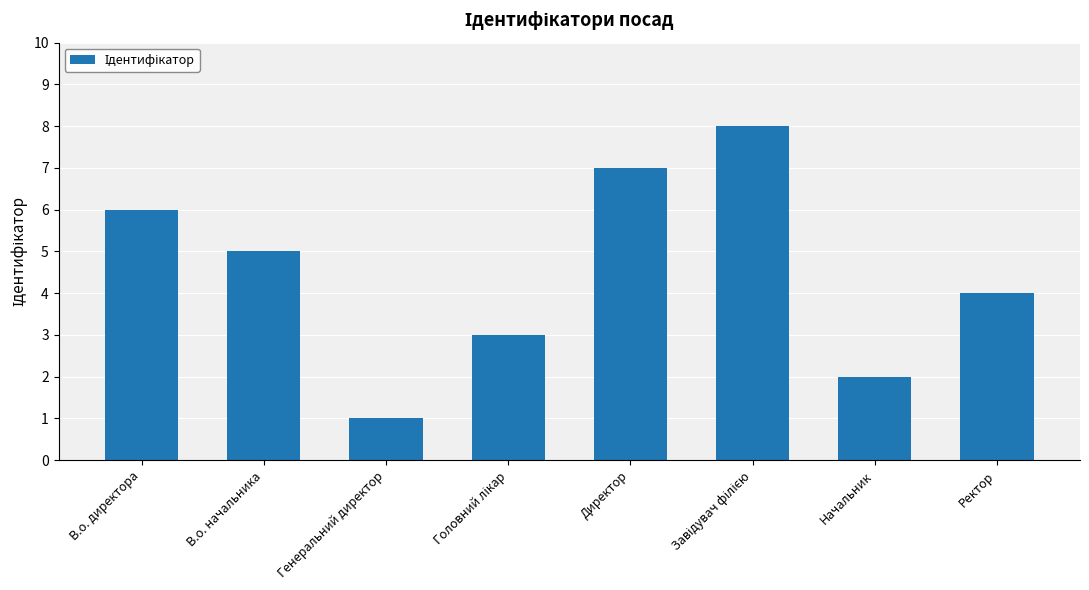

What is the label of the 7th bar from the right?

В.о. начальника